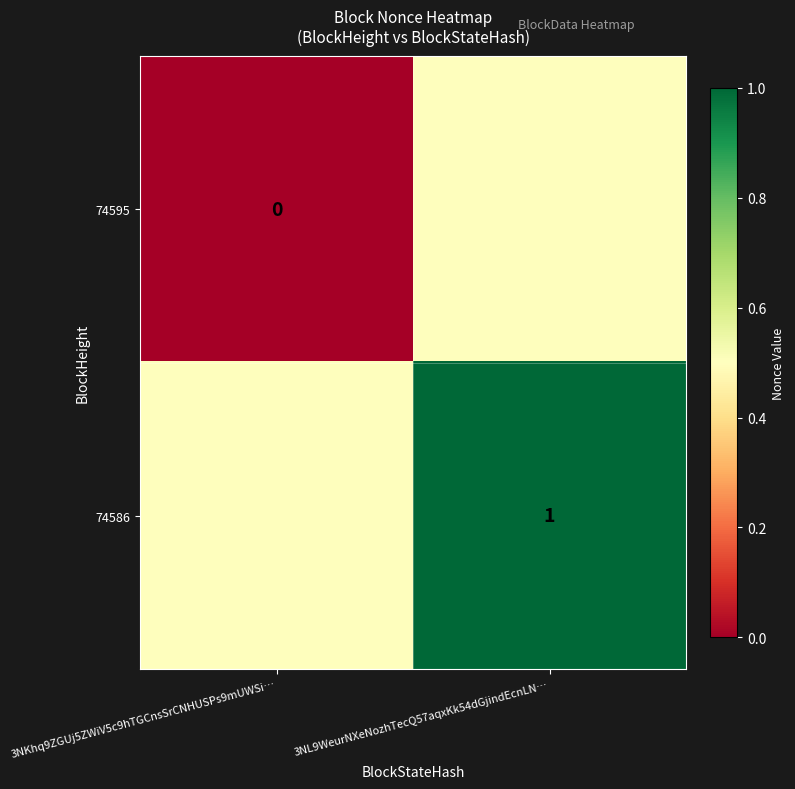

Rank the series by their maximum value, from highest to lowest.

74586, 74595